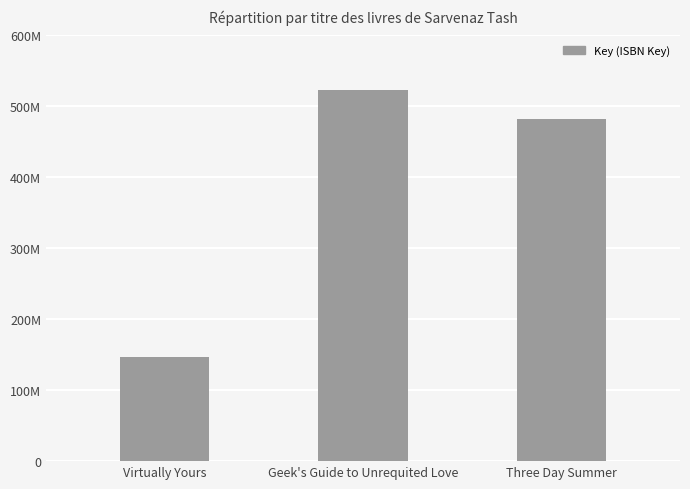

What is the average value?

383872760